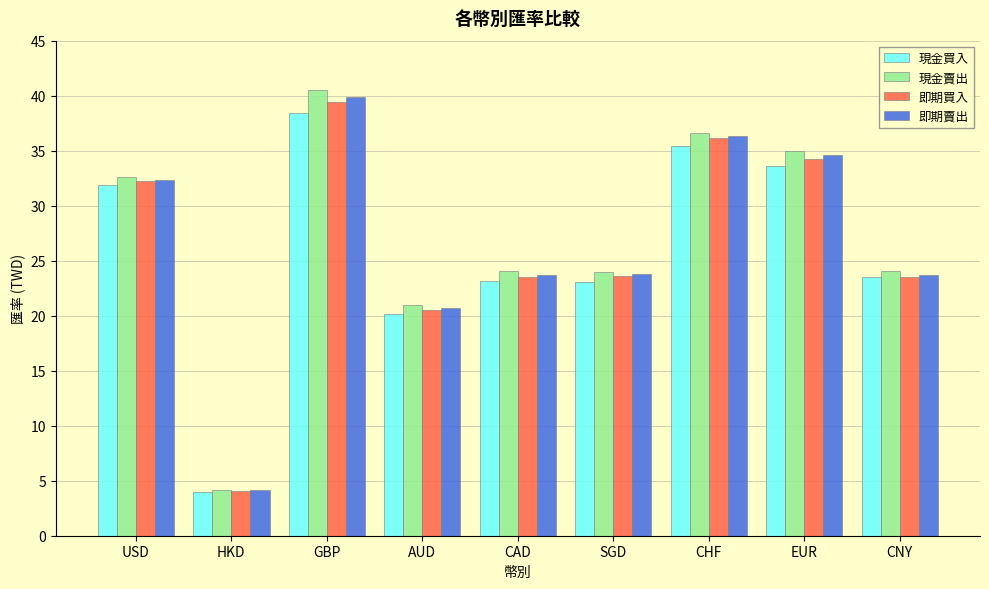

At which label does 現金賣出 reach its peak?

GBP